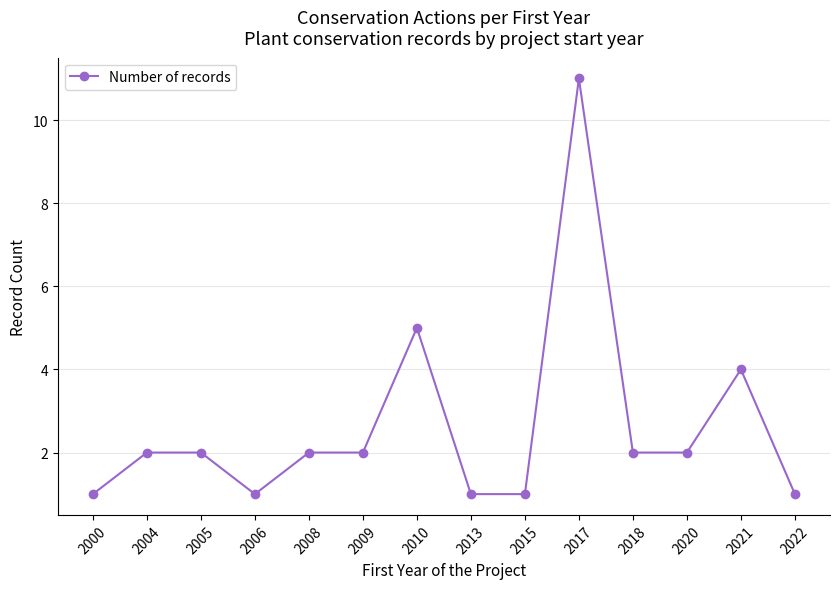

What is the value of the 12th point from the left?

2